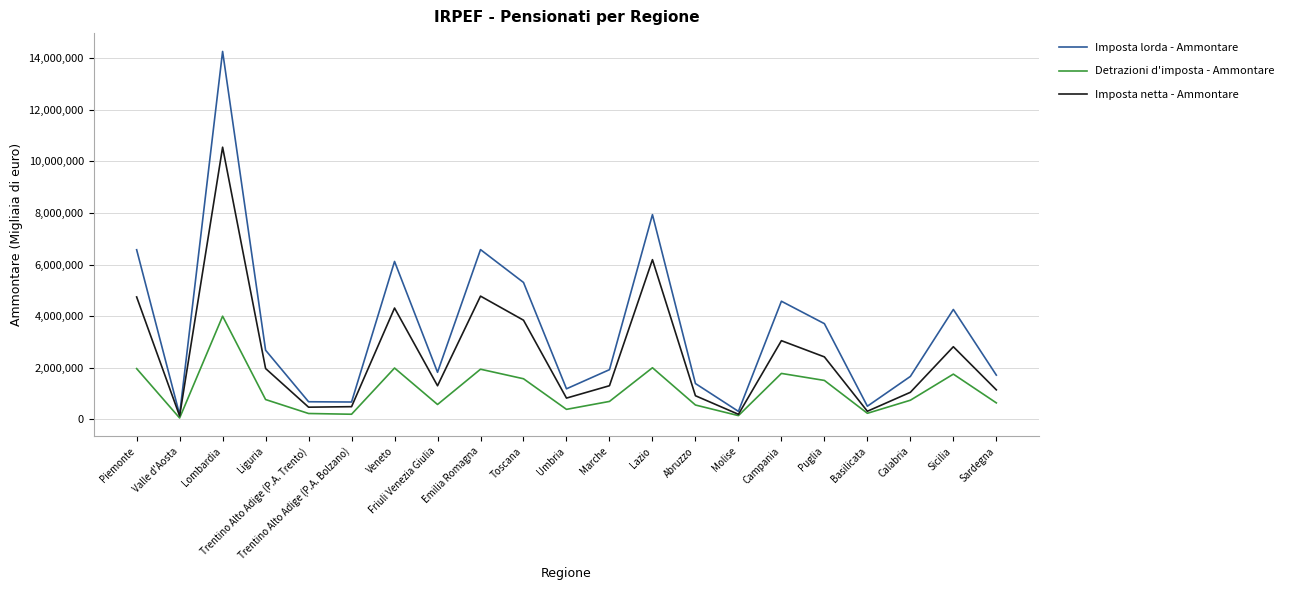

The value of Imposta lorda - Ammontare at Lombardia is 14262791. True or false?

True